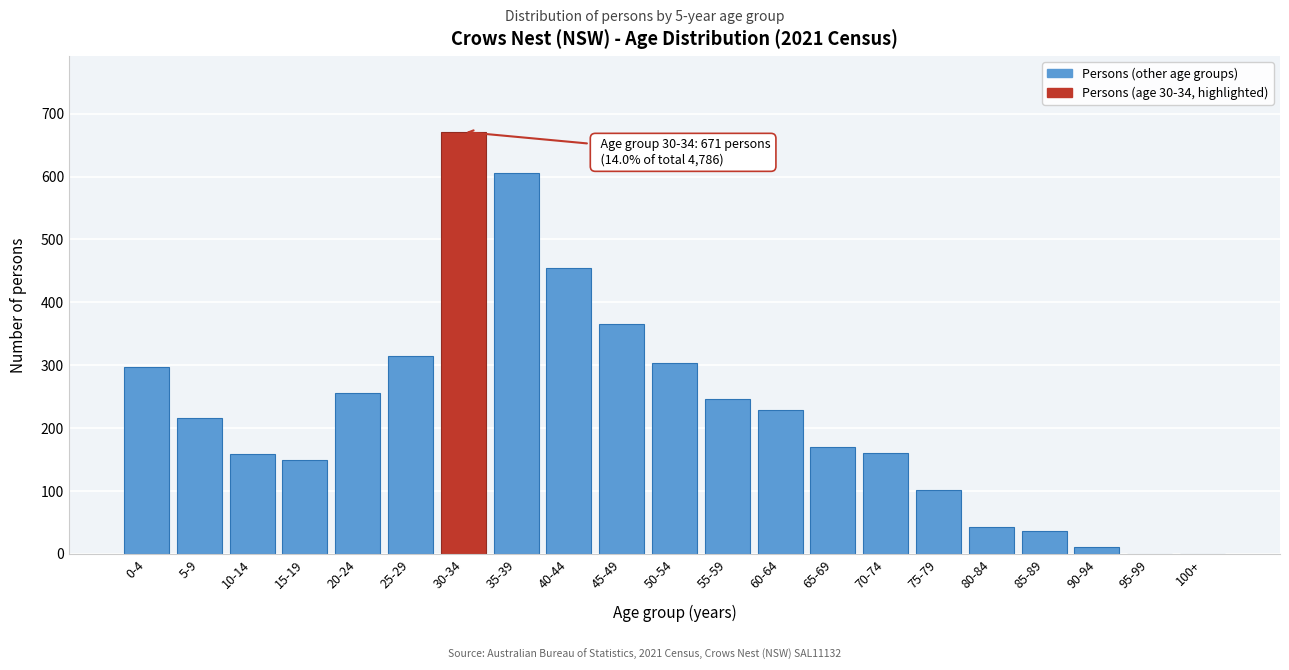

Approximately how many times larger is the value at 55-59 compared to 50-54?

0.8